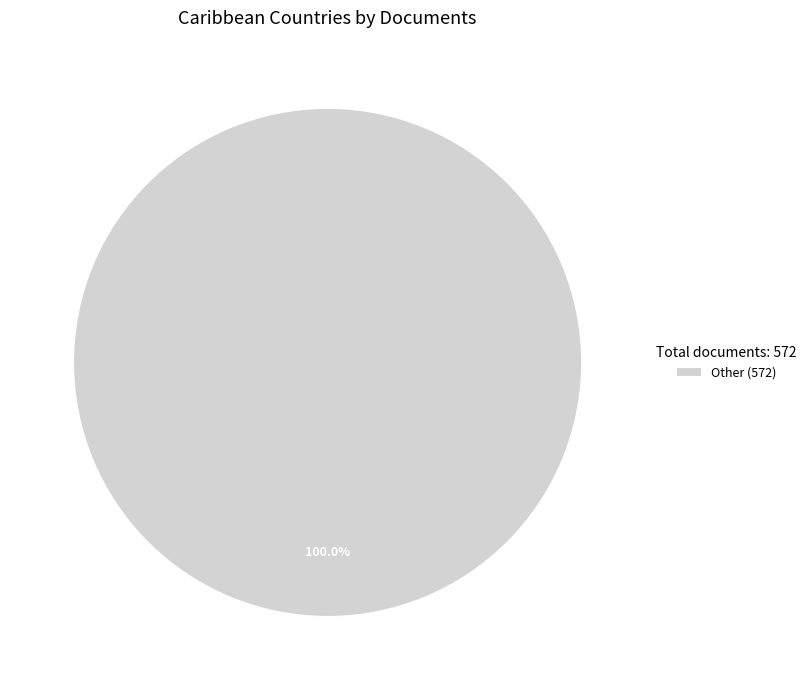

Rank the categories by value from highest to lowest.

Other (572)